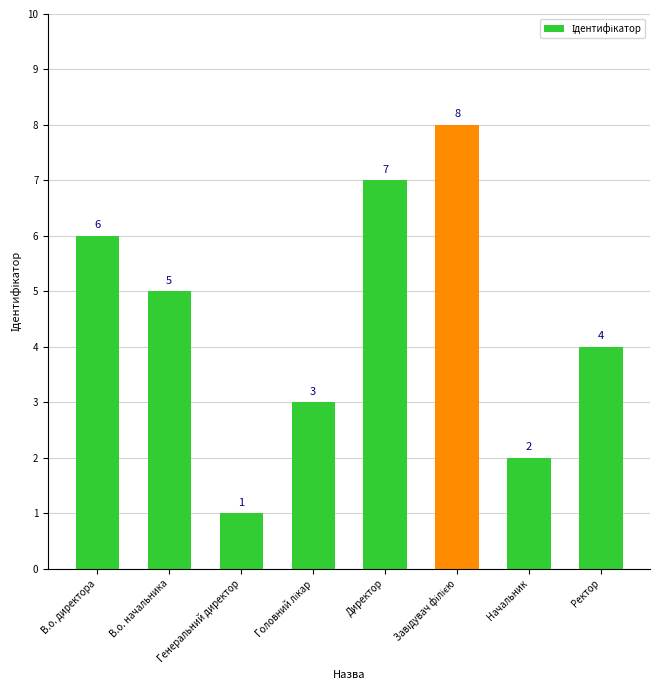

How many values are between 3 and 7?

5